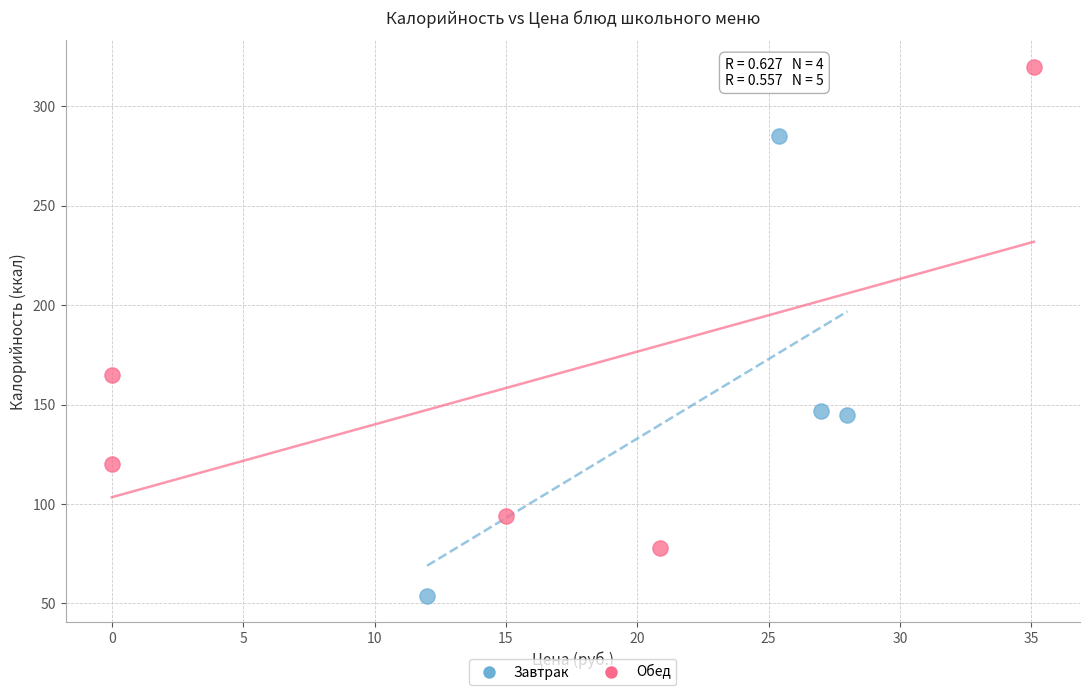

Which series reaches the minimum Y coordinate?

Завтрак